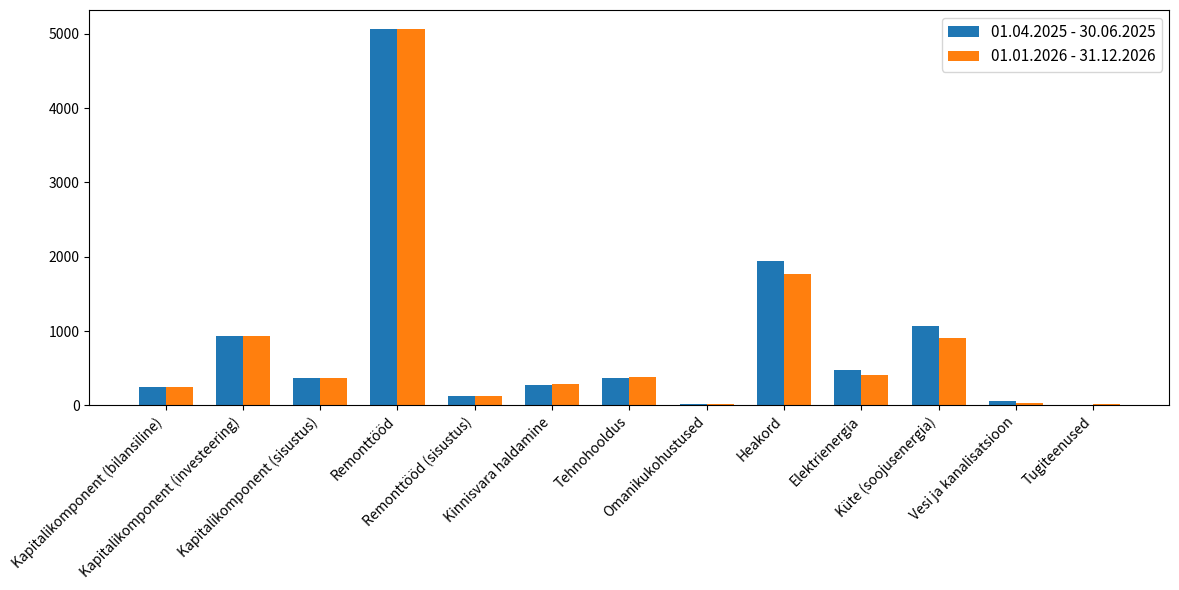

Count the number of categories in the chart.

13